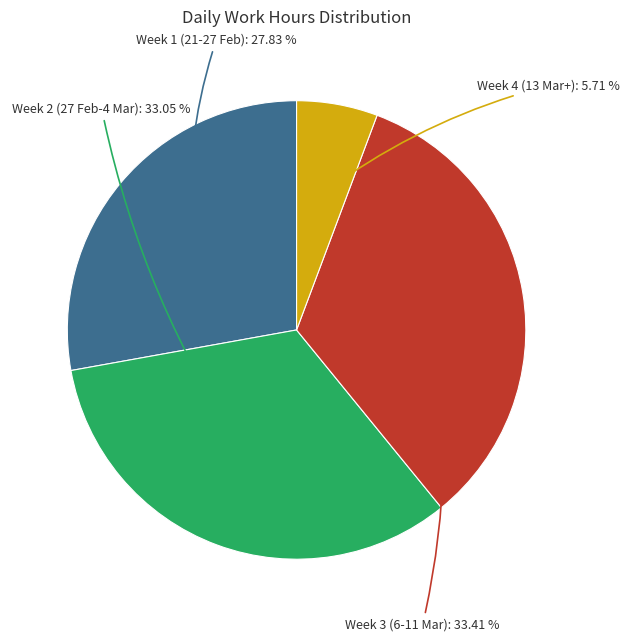

Is there a majority slice in this chart?

No